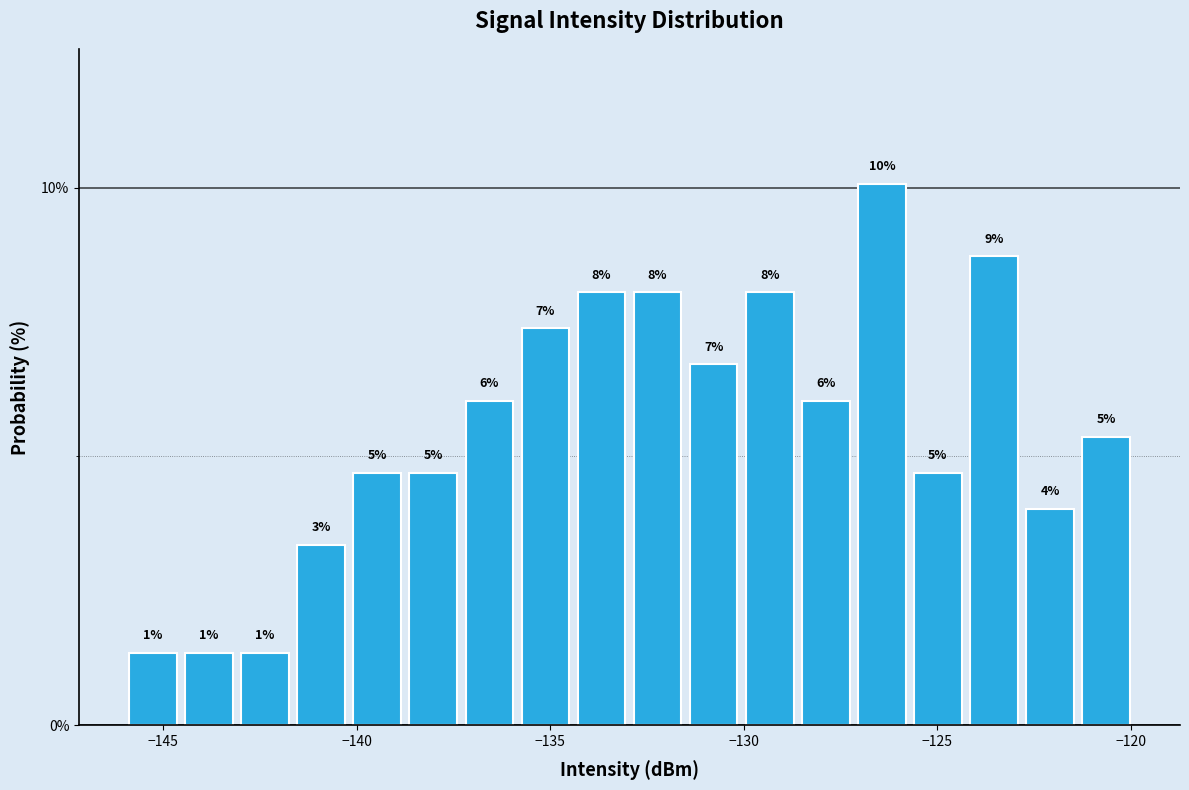

Read against the x-axis, roughly where is the centre of the tallest bar?

-126.5